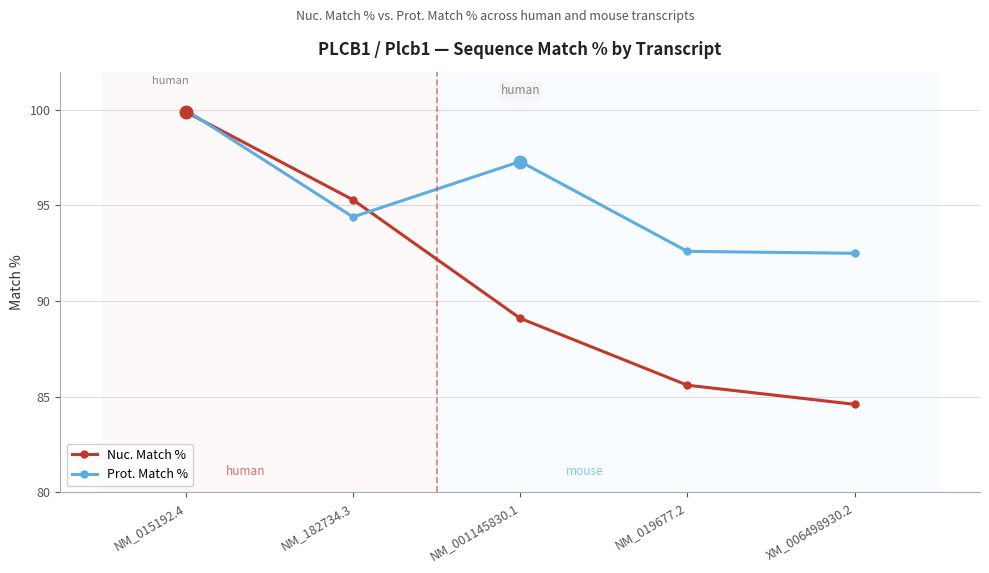

True or false: Nuc. Match % has more than 0 points higher than both neighbors.

False